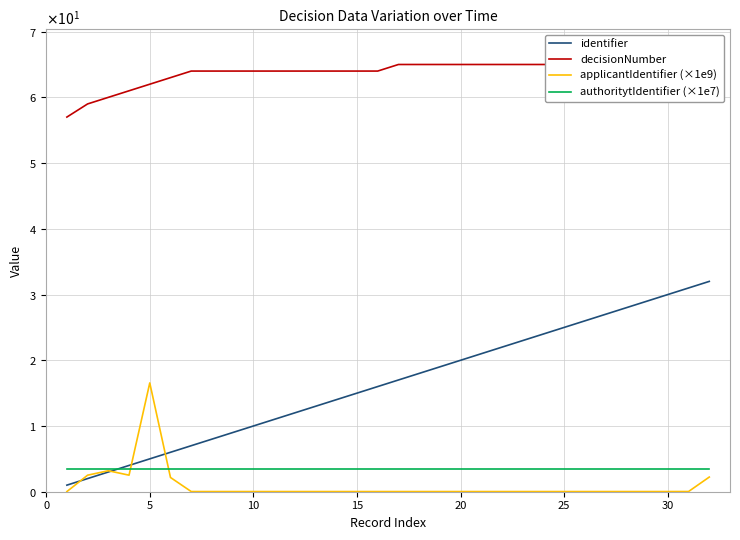

True or false: identifier and decisionNumber cross at least once.

False